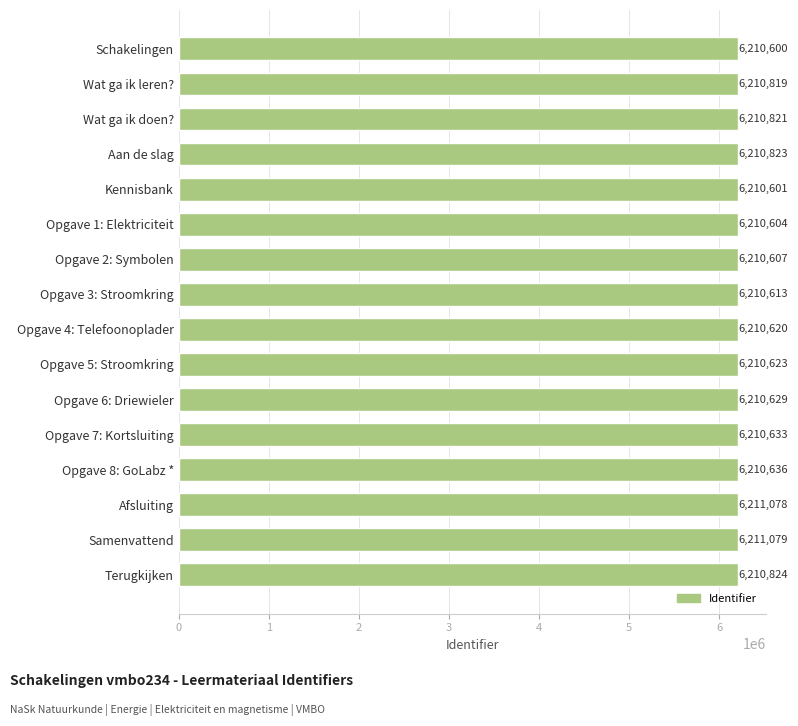

What is the average value?

6210726